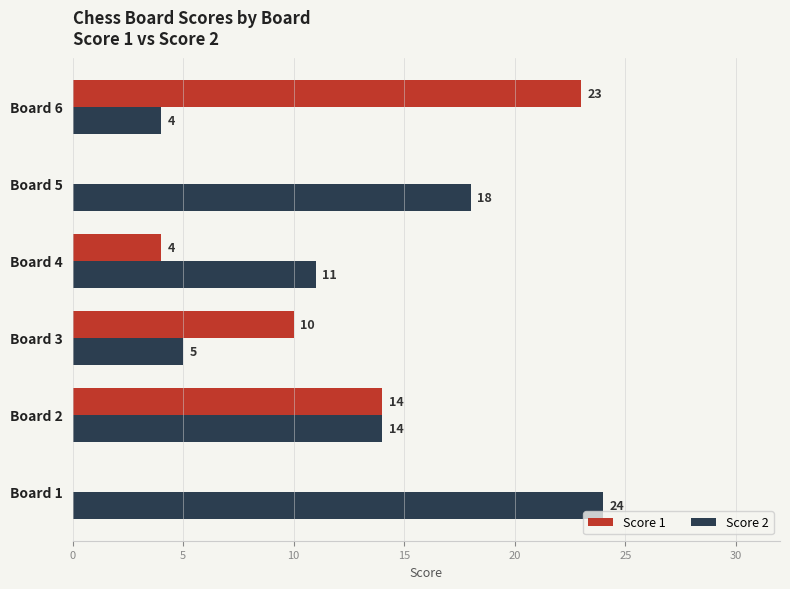

Which category has the highest value in the Score 1 series?

Board 6